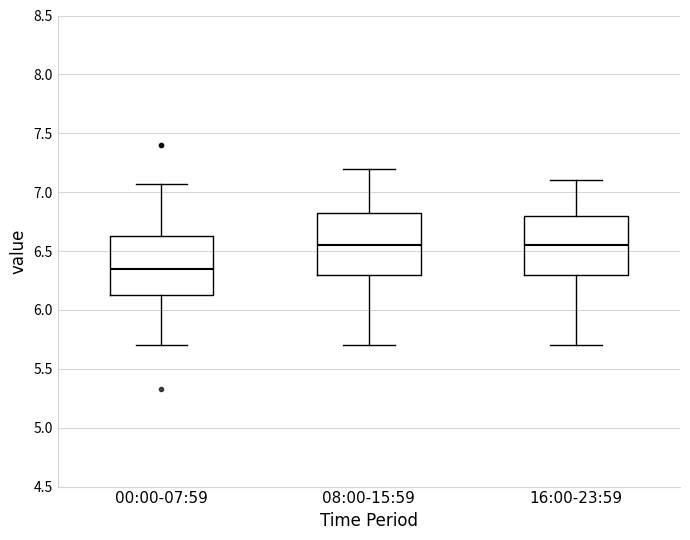

Reading left to right, read every box against the y-axis: the position of its median line, the range the box covers, and the ends of its whiskers. The values are not printed on the chart, so give them approximately, as read against the axis.

00:00-07:59: median 6.35, box 6.15 to 6.65, whiskers 5.70 to 7.05
08:00-15:59: median 6.55, box 6.30 to 6.85, whiskers 5.70 to 7.20
16:00-23:59: median 6.55, box 6.30 to 6.80, whiskers 5.70 to 7.10